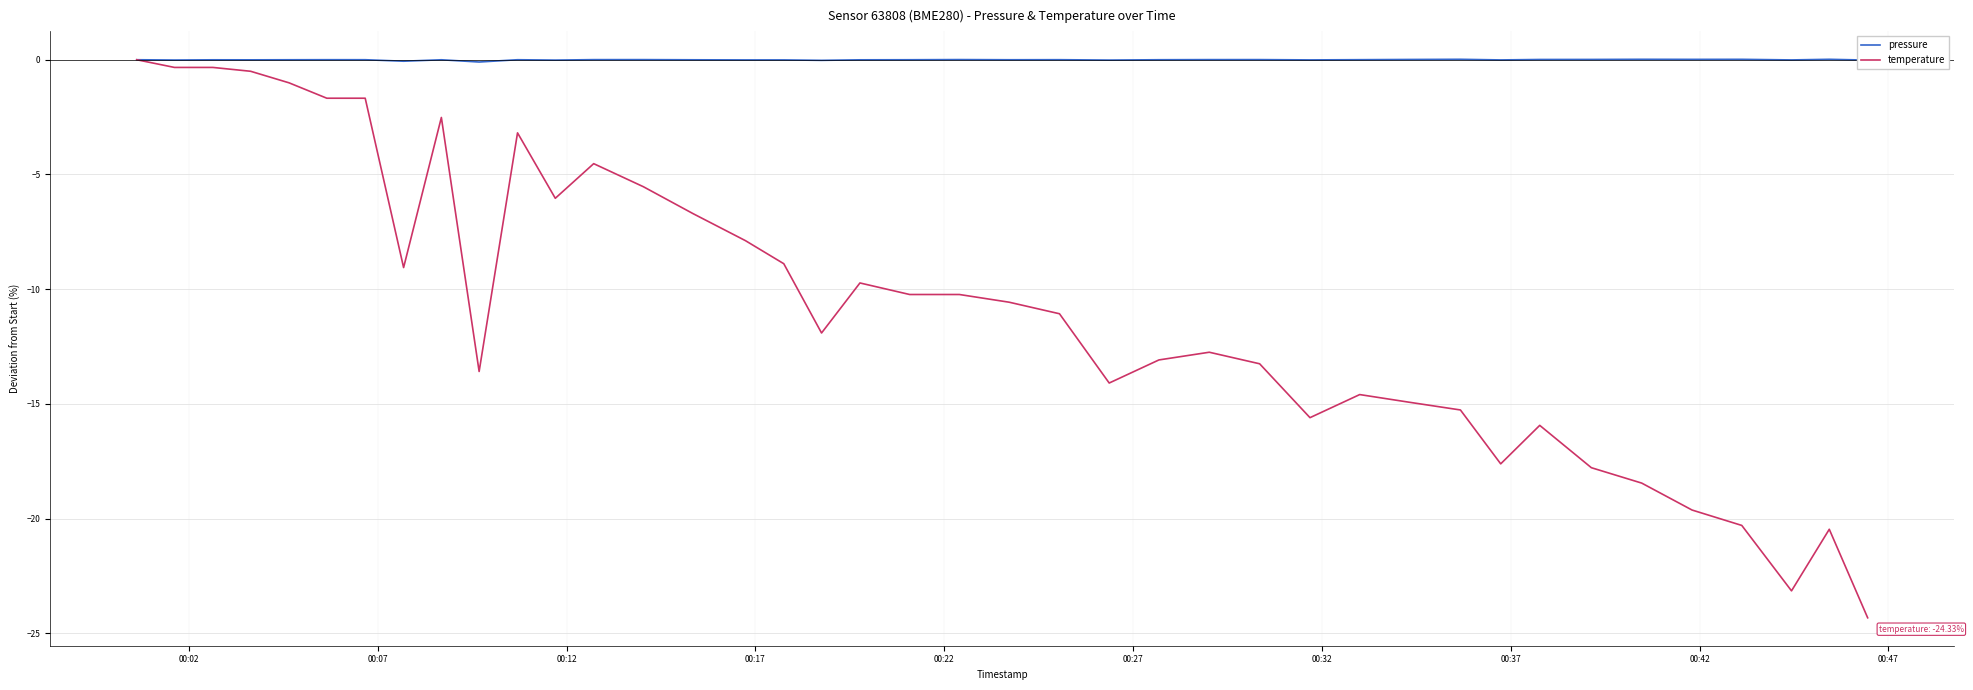

Which series has the widest spread of values?

temperature